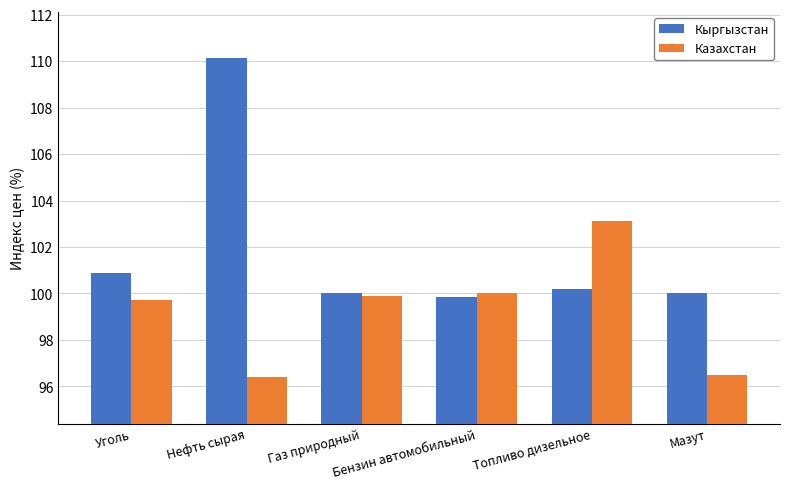

What is the sum of all Кыргызстан values?

611.0